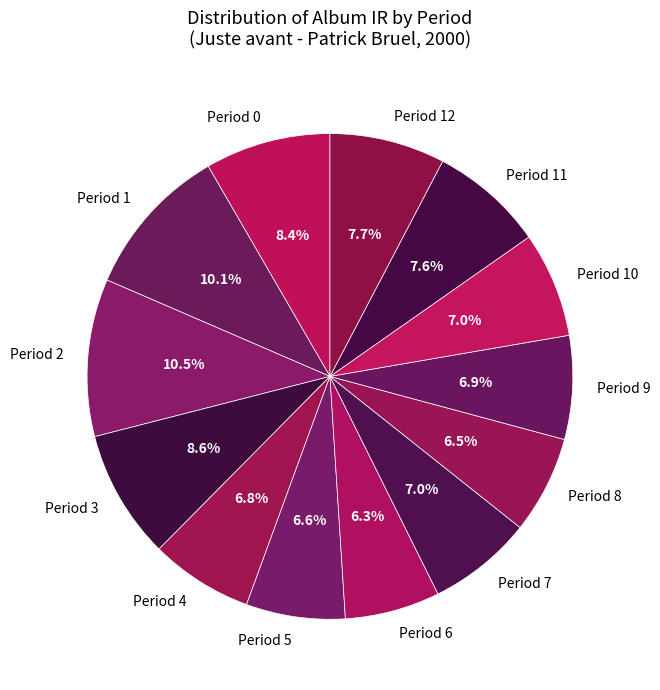

Is there any slice that represents more than half of the pie?

No